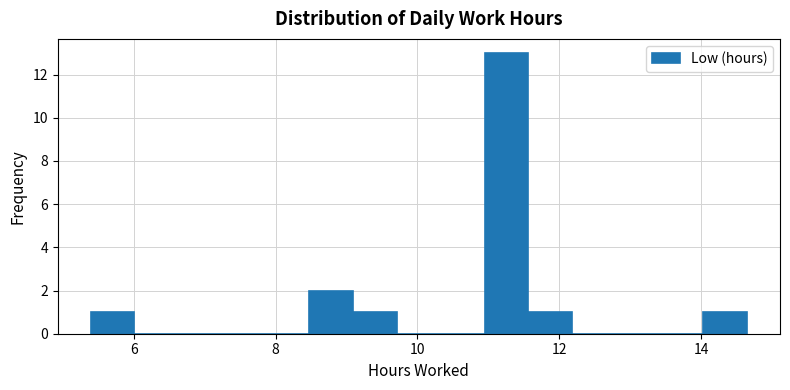

Read against the x-axis, roughly where is the centre of the tallest bar?

11.2